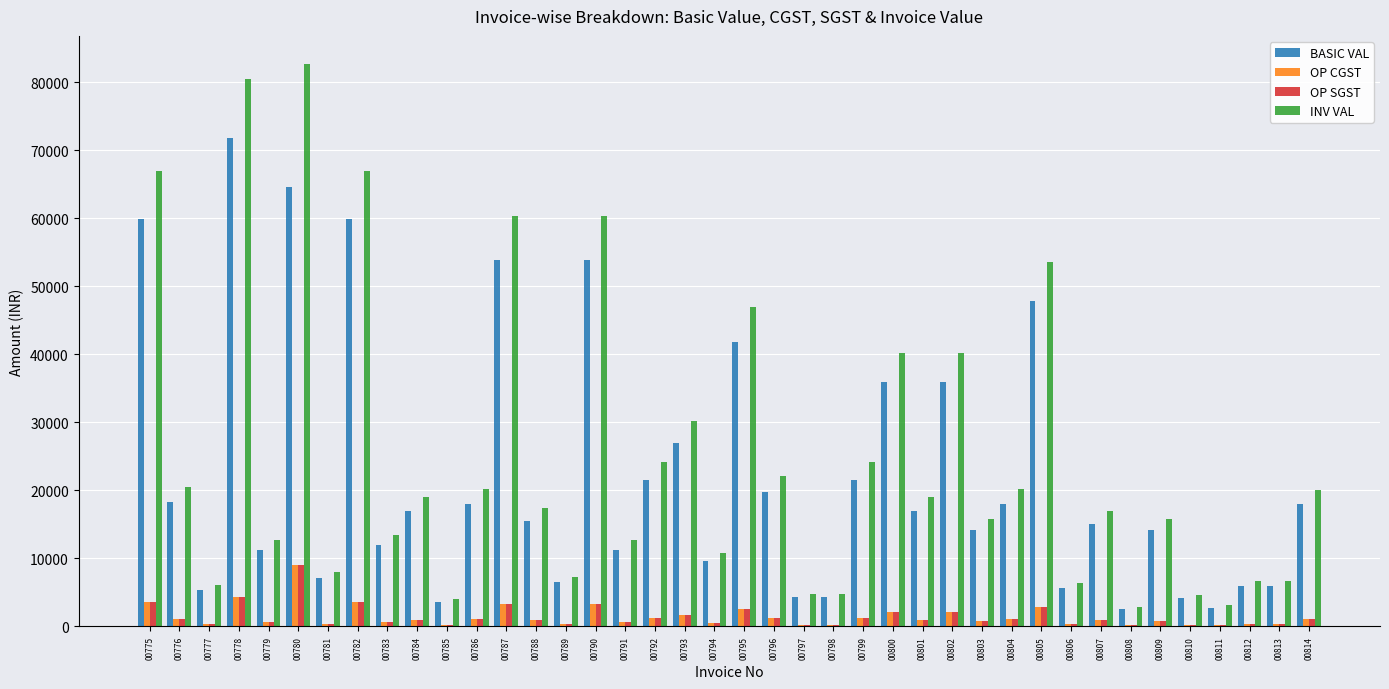

What is the maximum value shown in the chart?

82704.1